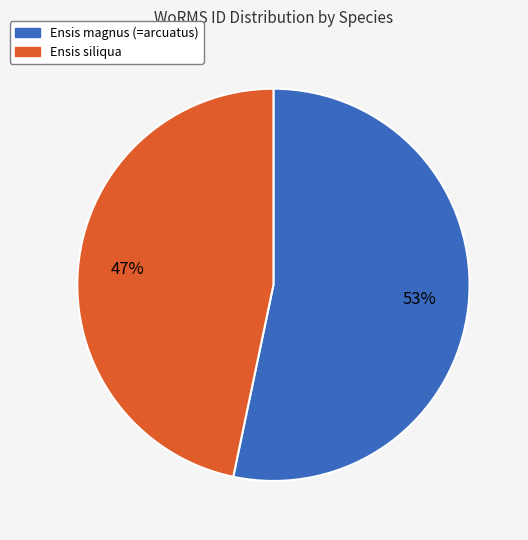

Which slice is the smallest?

Ensis siliqua